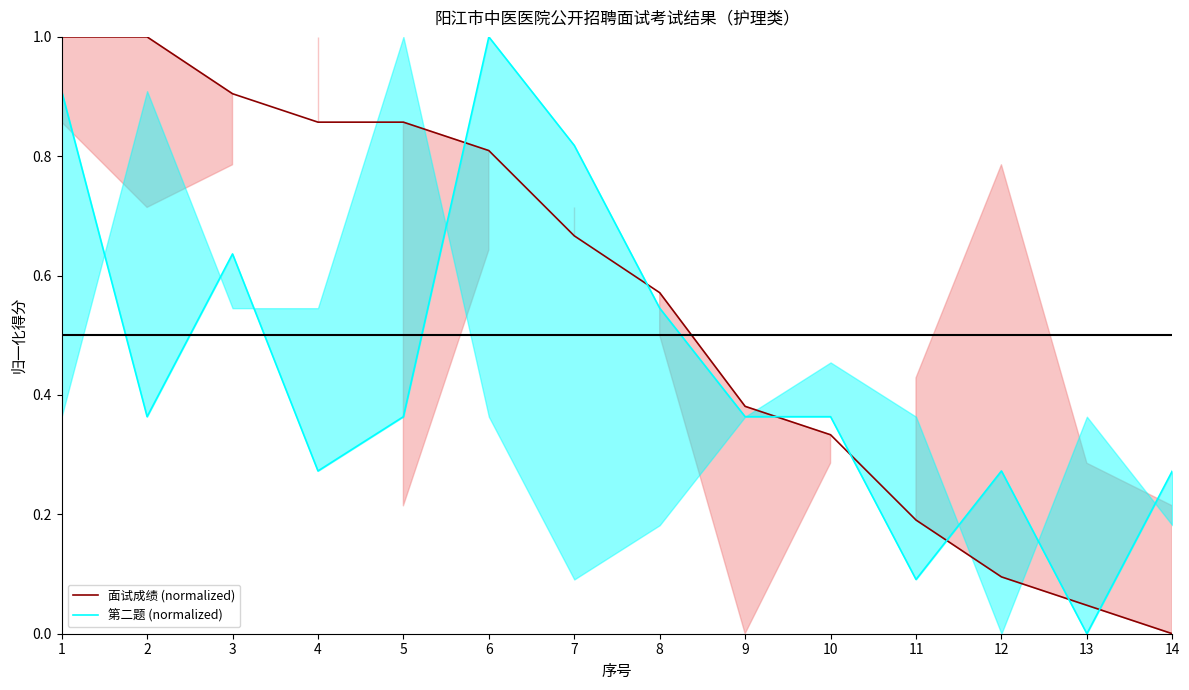

List the series in order of their peak value, highest first.

面试成绩 (normalized), 第二题 (normalized)